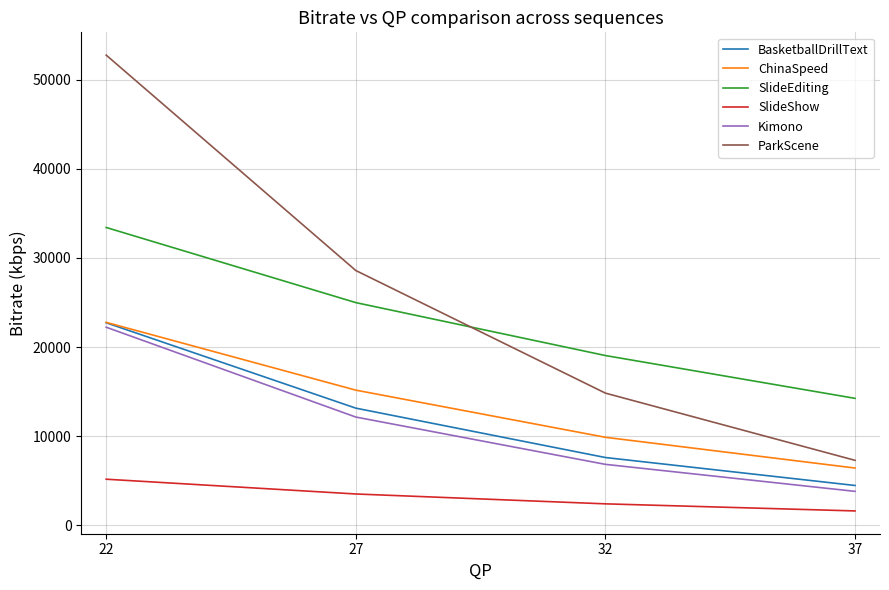

The value of ChinaSpeed at 37 is 6434.4. True or false?

True